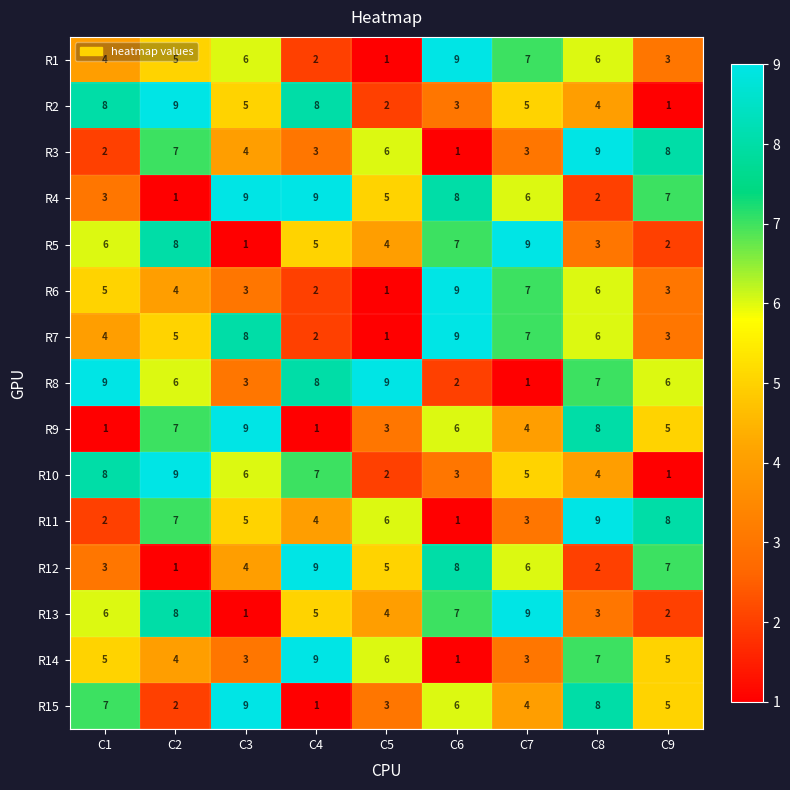

What is the average value of the R2 series?

5